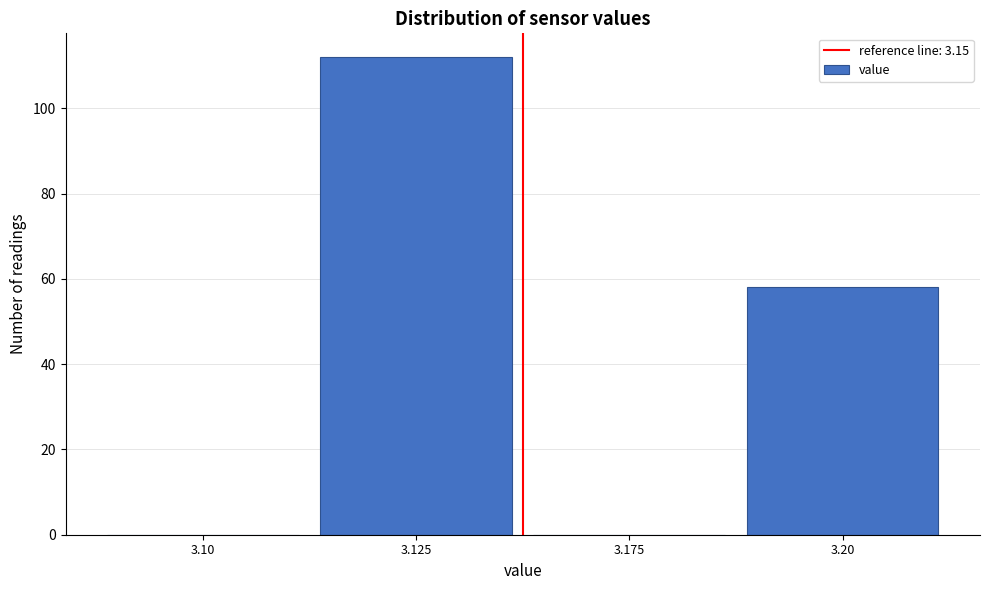

Reading left to right, extract all data points from this chart.

3.10=0	3.125=112	3.175=0	3.20=58